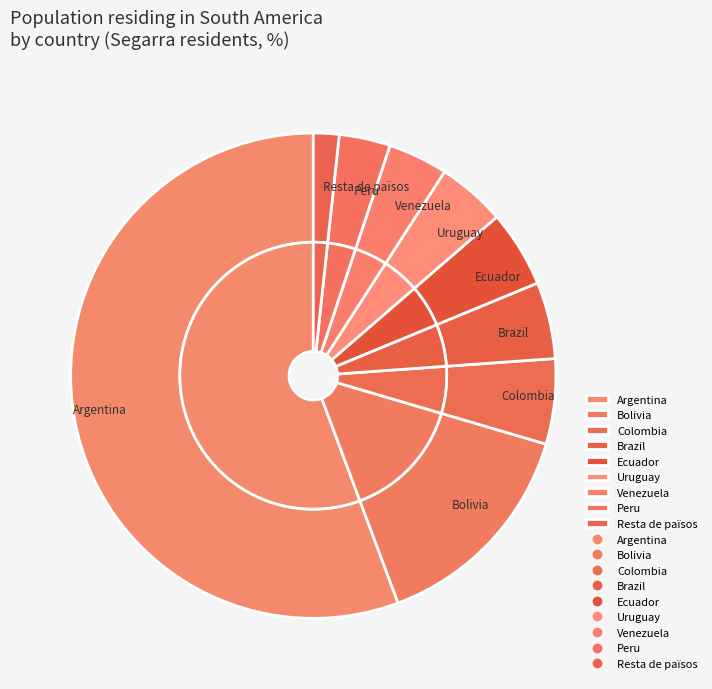

Does any single category account for the majority?

Yes